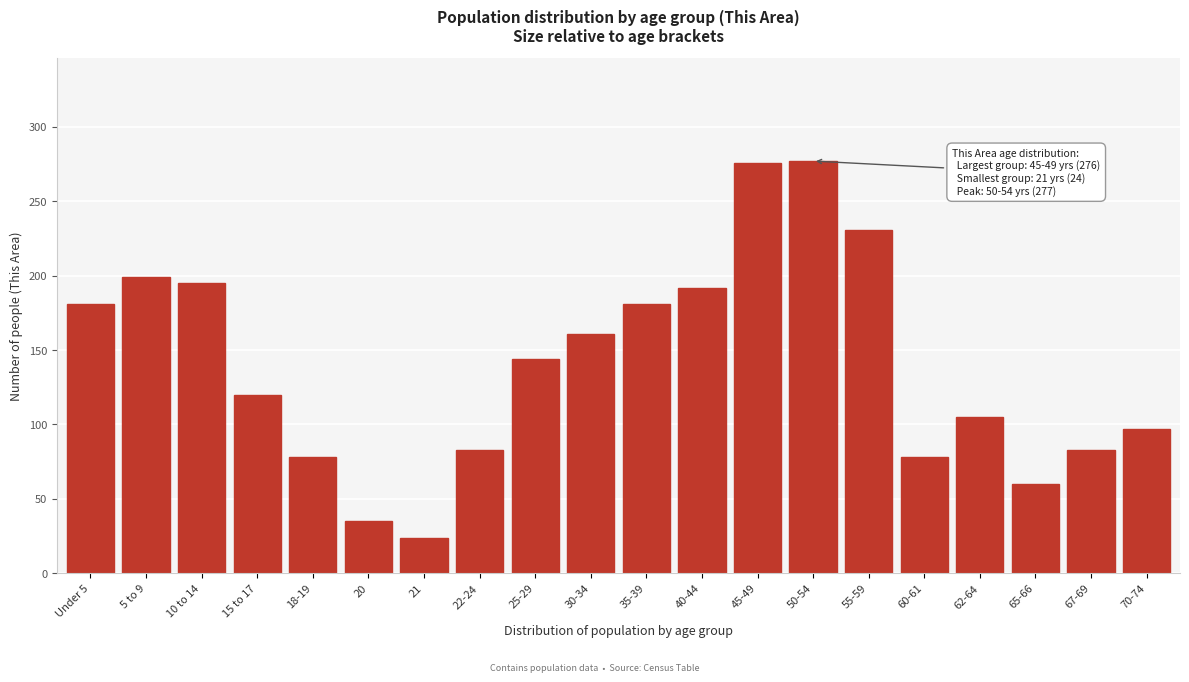

What is the change in value from Under 5 to 67-69?

-98